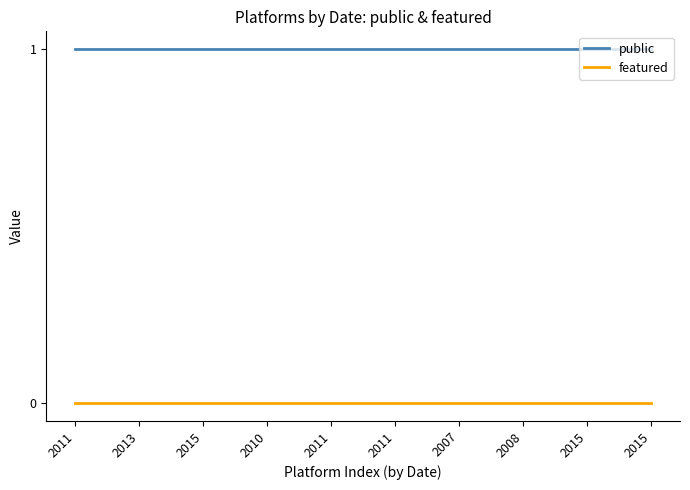

True or false: public has more than 2 interior local peaks.

False